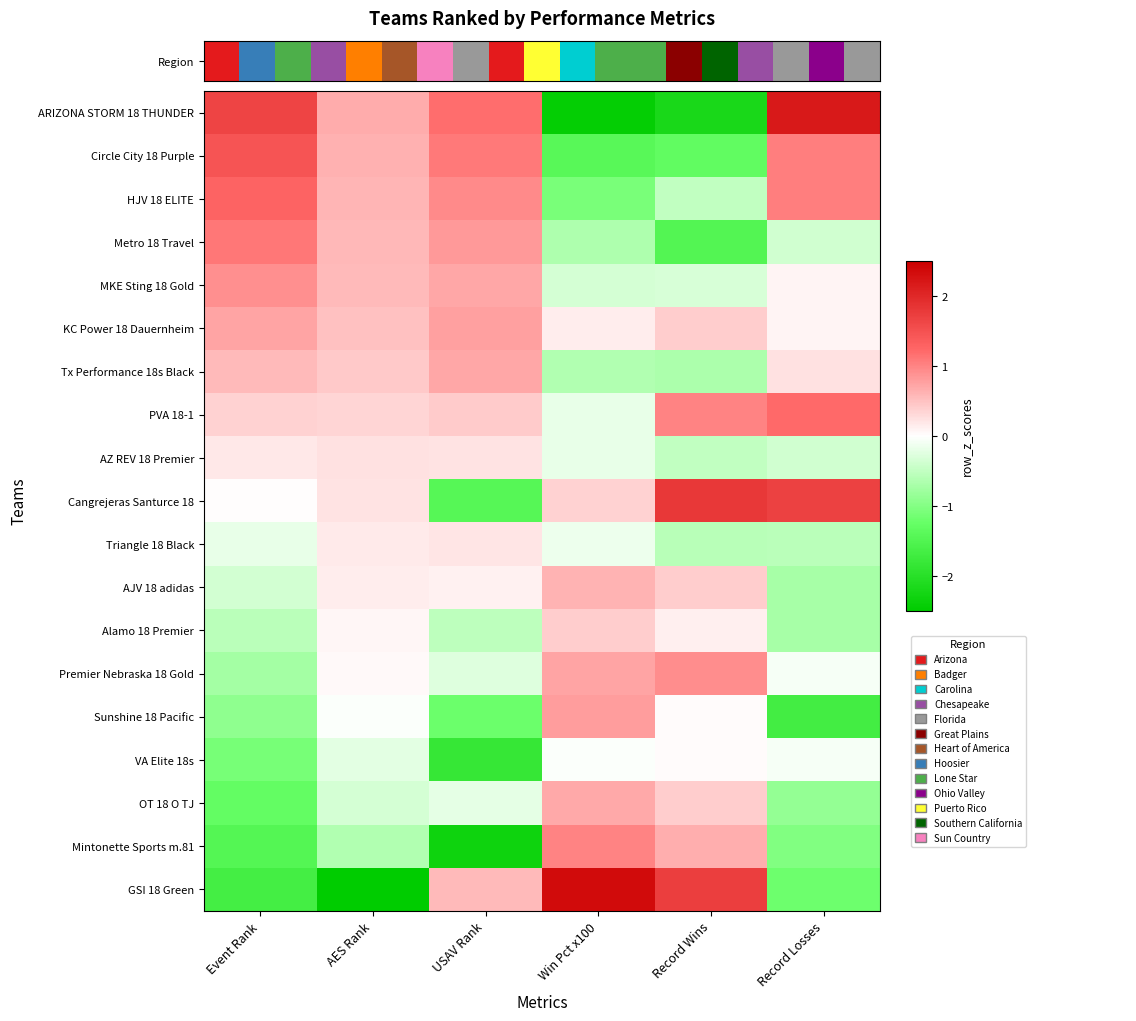

At which category does the chart reach its peak across all series?

Win Pct x100